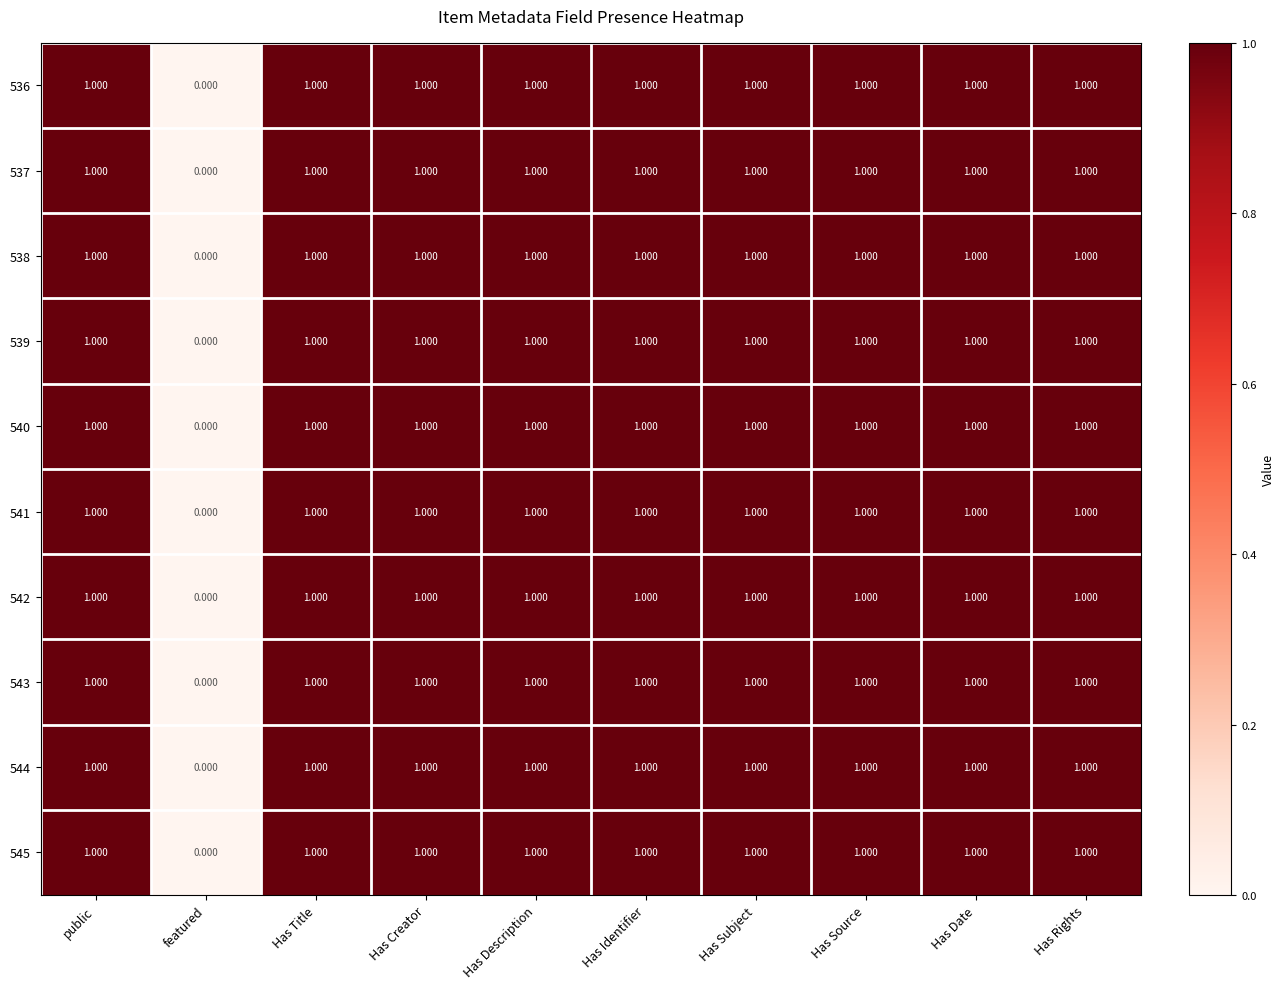

Where is 543 nearest to the value 0?

featured